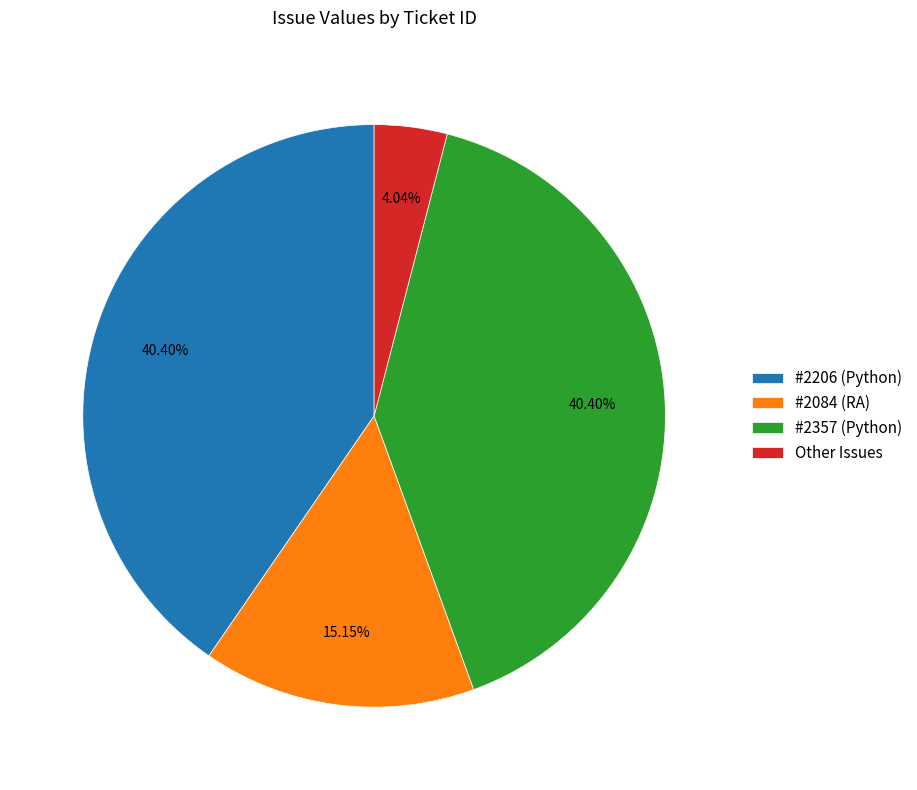

What is the smallest slice in the pie chart?

Other Issues